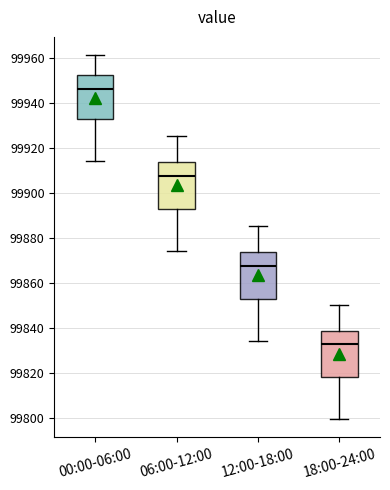

Where is the upper edge of the box for 18:00-24:00 on the y-axis? The values are not printed on the chart, so give them approximately, as read against the axis.

99838